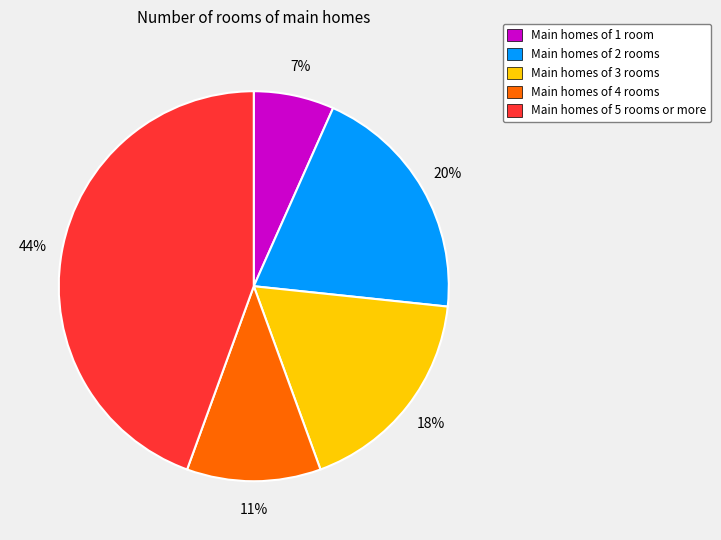

To the nearest percent, what is the average slice percentage?

20%